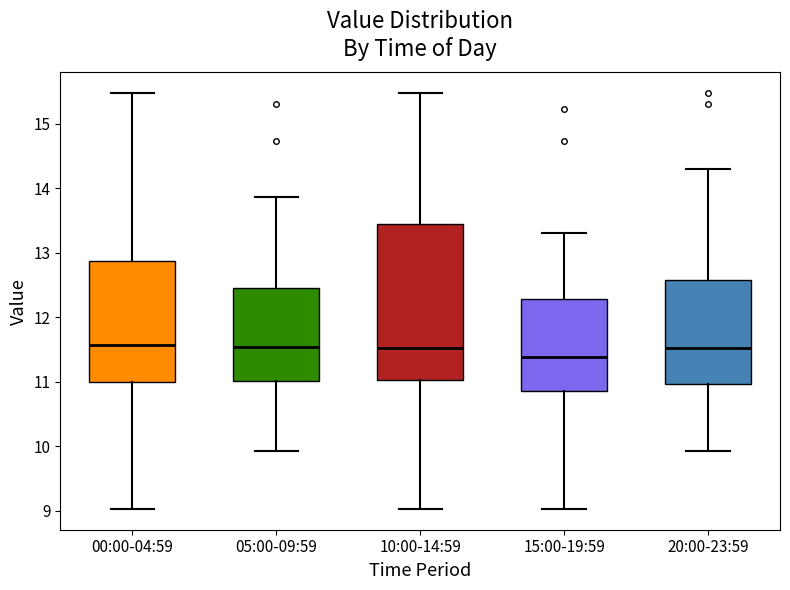

Reading left to right, read every box against the y-axis: the position of its median line, the range the box covers, and the ends of its whiskers. The values are not printed on the chart, so give them approximately, as read against the axis.

00:00-04:59: median 11.6, box 11.0 to 12.9, whiskers 9.0 to 15.5
05:00-09:59: median 11.5, box 11.0 to 12.5, whiskers 9.9 to 13.9
10:00-14:59: median 11.5, box 11.0 to 13.4, whiskers 9.0 to 15.5
15:00-19:59: median 11.4, box 10.9 to 12.3, whiskers 9.0 to 13.3
20:00-23:59: median 11.5, box 11.0 to 12.6, whiskers 9.9 to 14.3